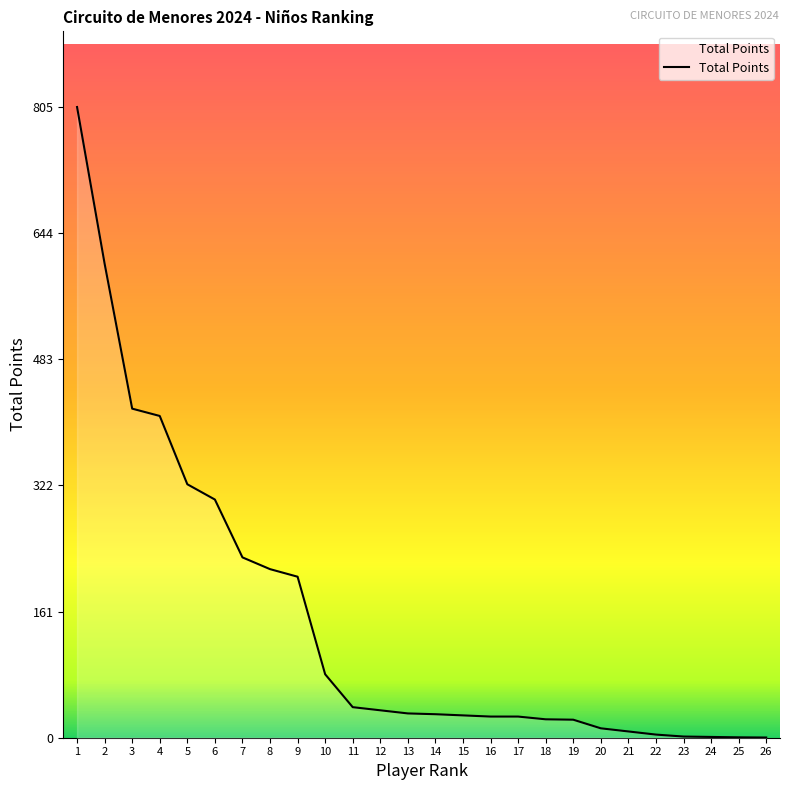

The value at 1 is 1321.6. True or false?

False